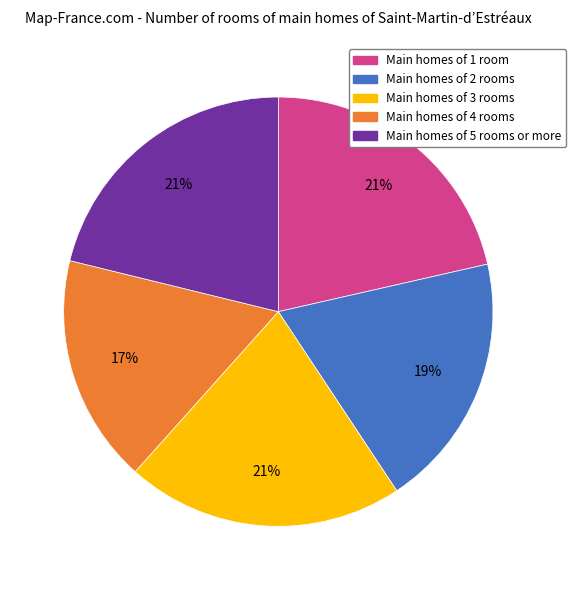

Does any single category account for the majority?

No